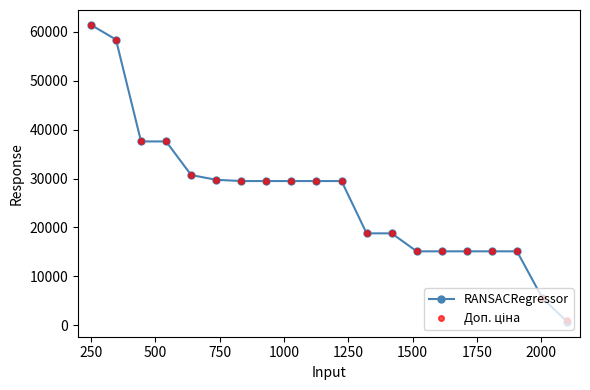

Is this an area chart (filled region under the line)?

No